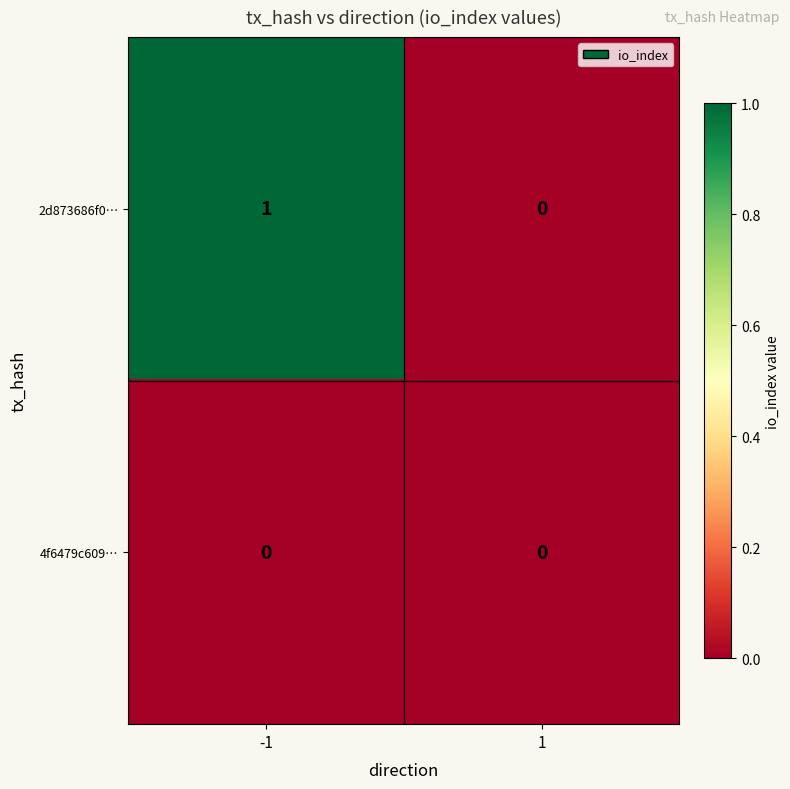

Is it true that 2d873686f0… equals 2 at -1?

False